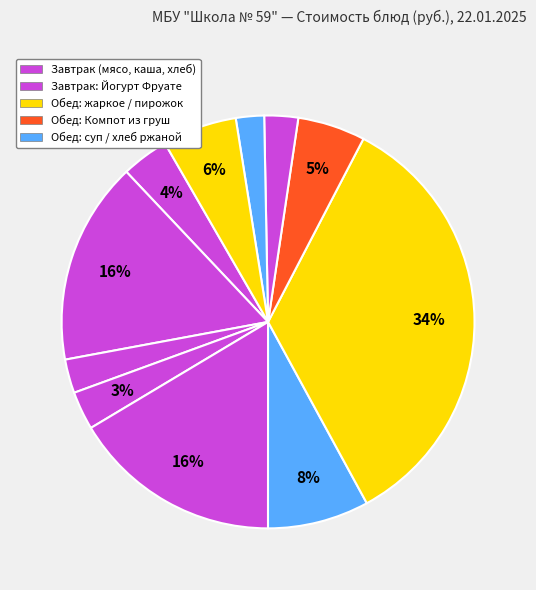

How many segments does this pie chart have?

11